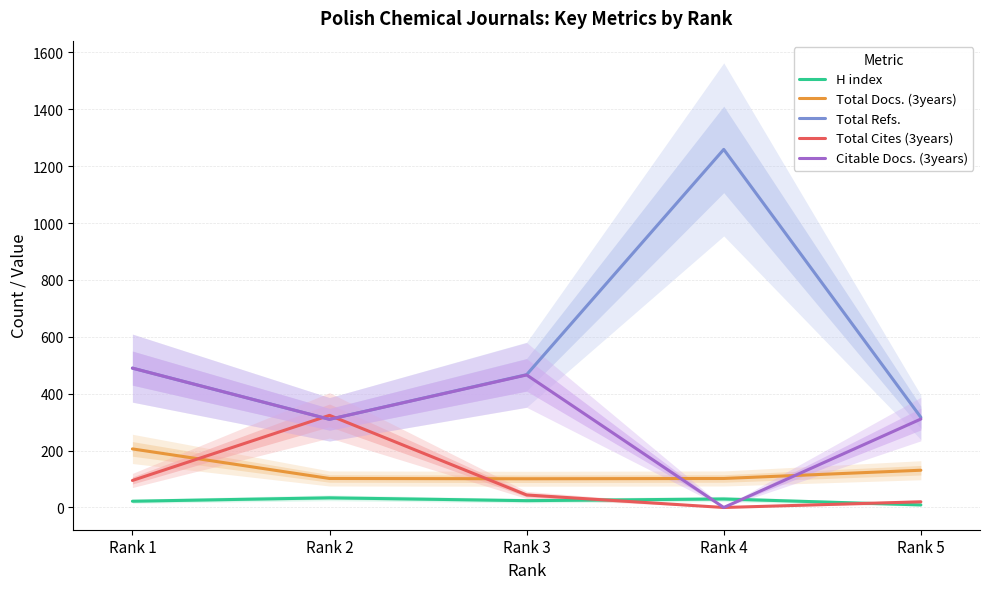

True or false: Total Docs. (3years) has a value of 199 at Rank 5.

False